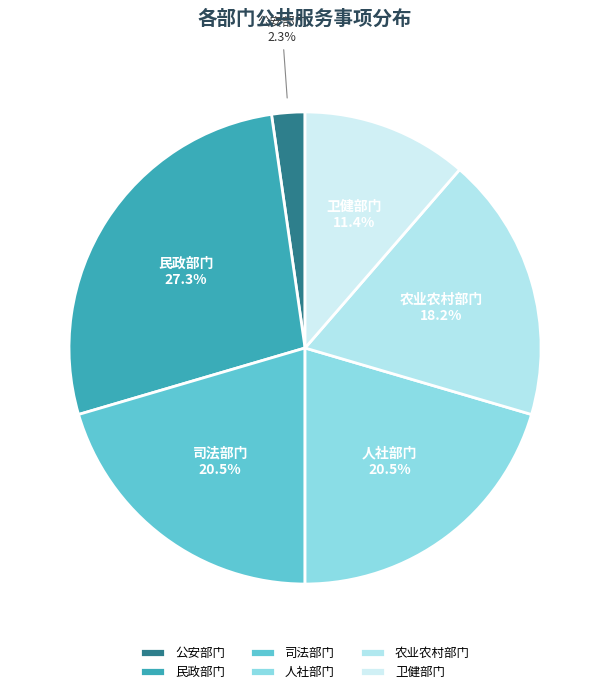

Which slice is the largest?

民政部门